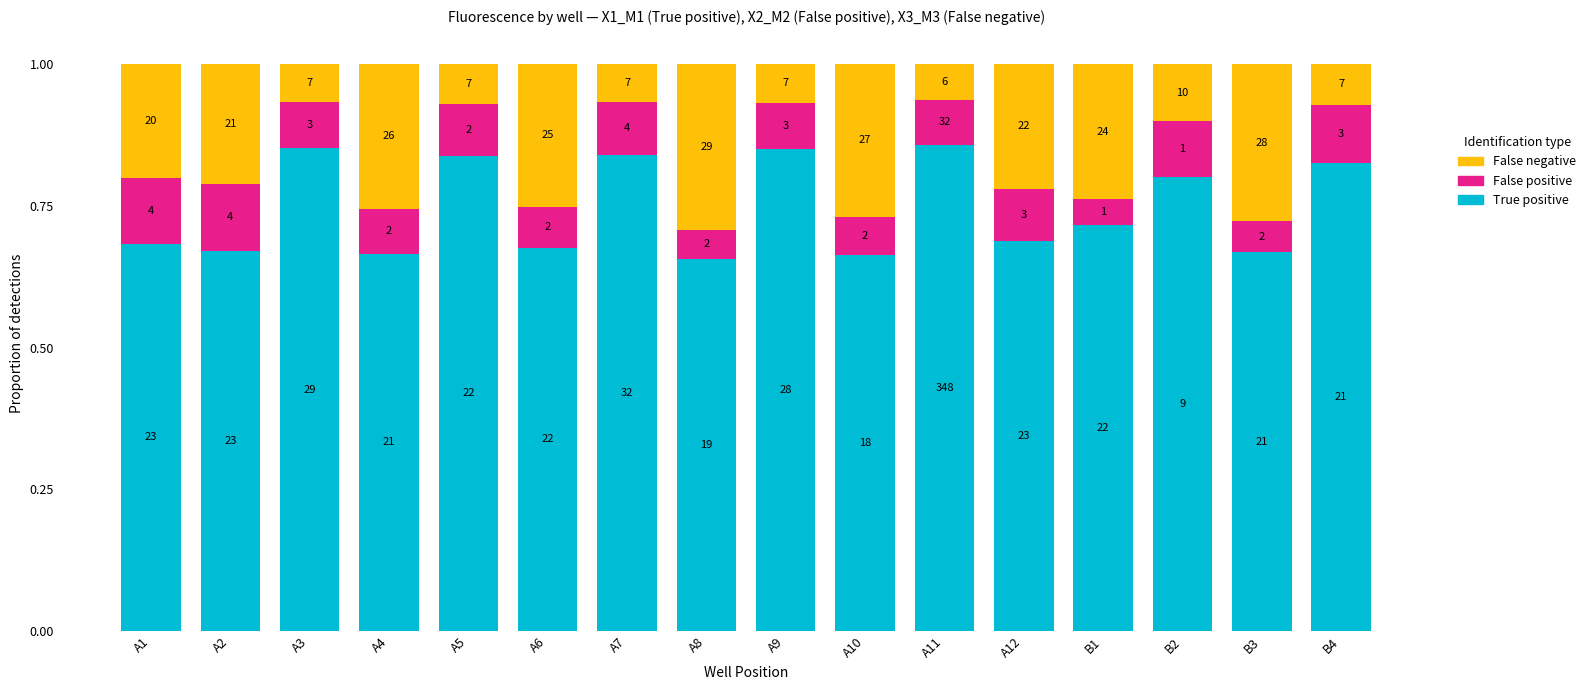

What are all the series names shown in the legend?

False negative, False positive, True positive